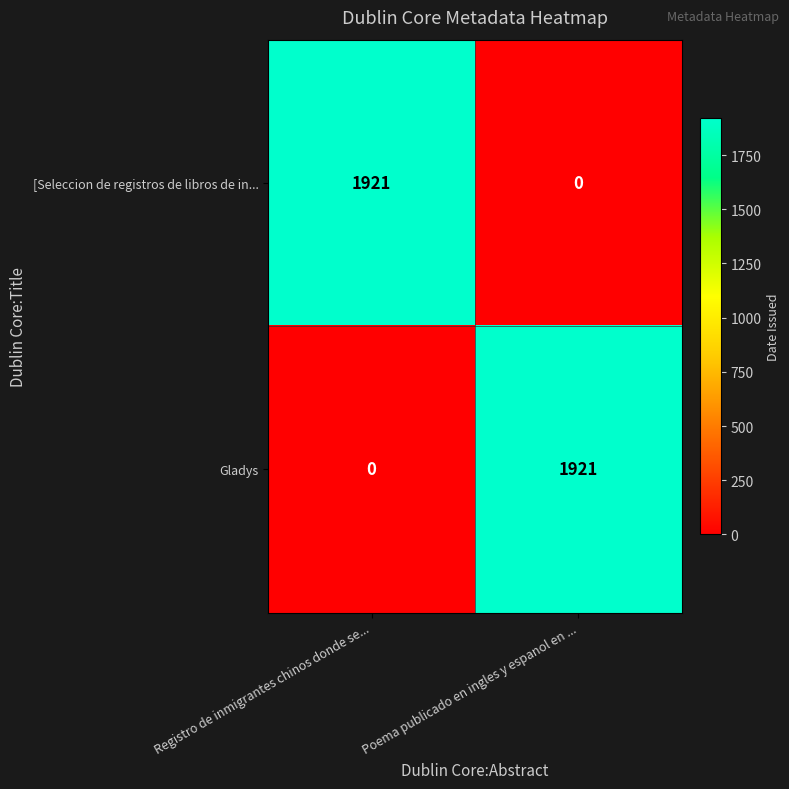

What is the difference between the [Seleccion de registros de libros de in... values at Registro de inmigrantes chinos donde se... and Poema publicado en ingles y espanol en ...?

1921